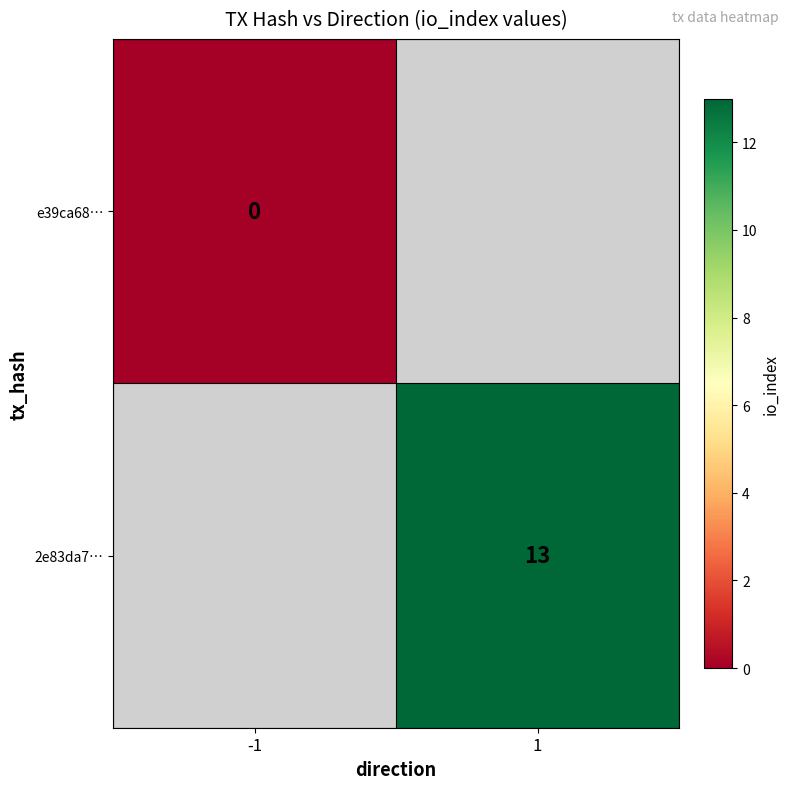

At how many categories does at least one series exceed 5?

1